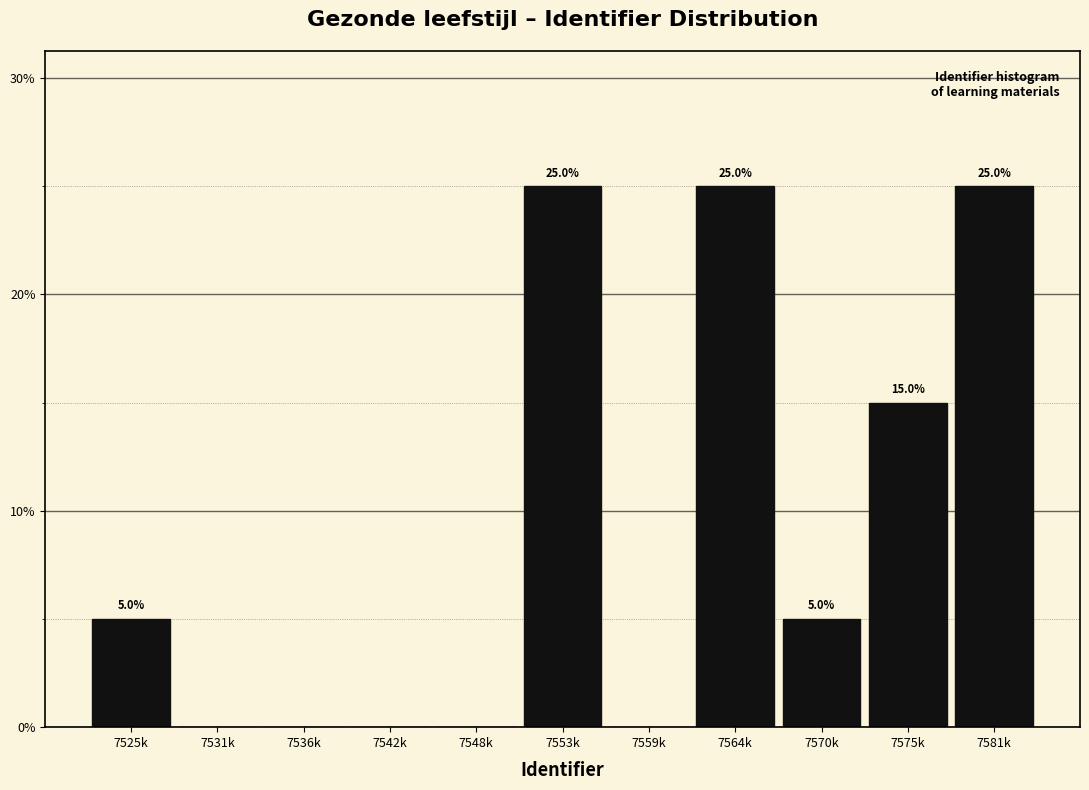

Reading left to right, extract all data points from this chart.

7525k=5	7531k=0	7536k=0	7542k=0	7548k=0	7553k=25	7559k=0	7564k=25	7570k=5	7575k=15	7581k=25